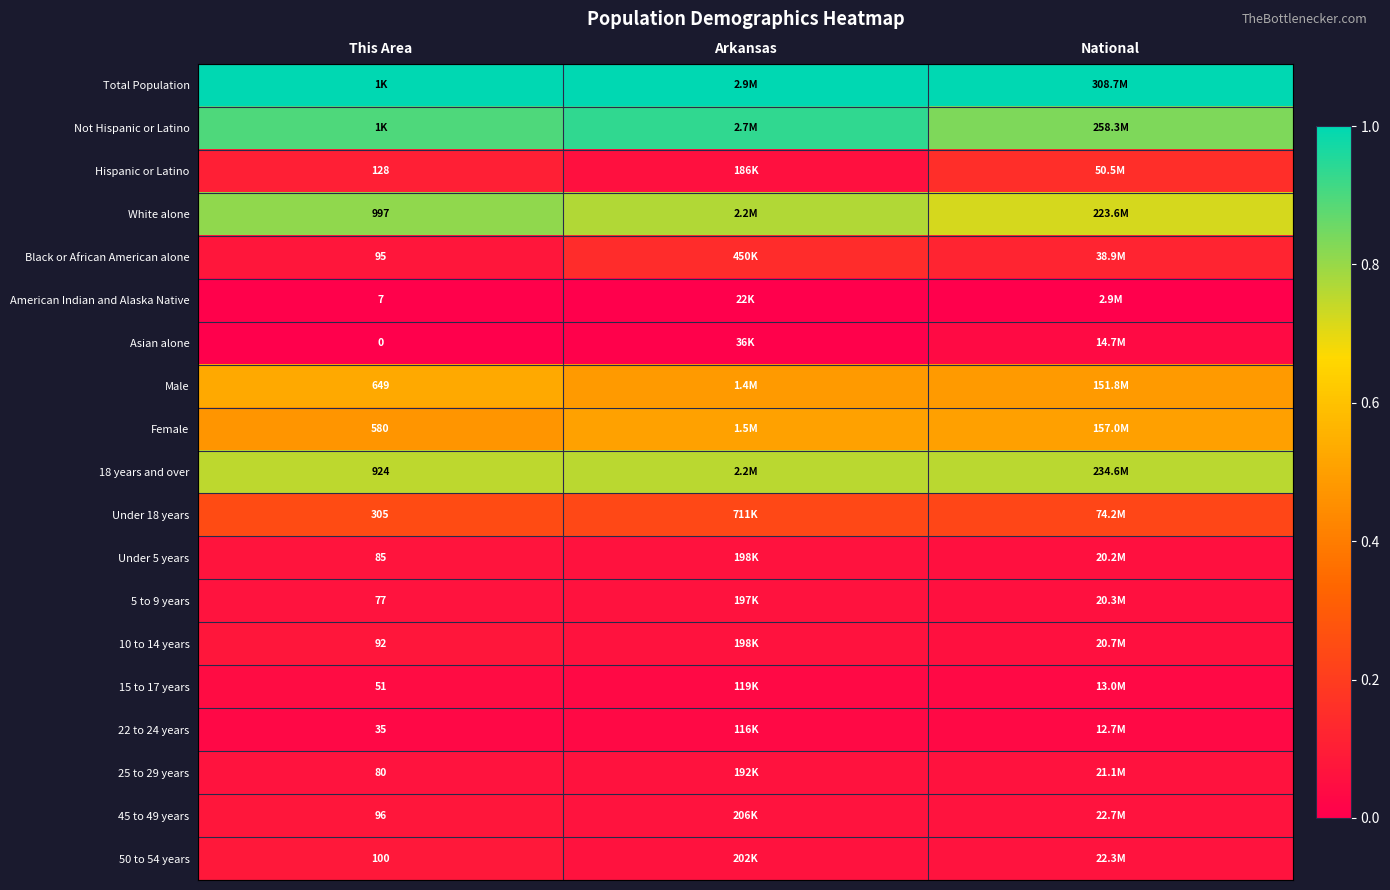

The value of Female at Arkansas is 0.5. True or false?

True